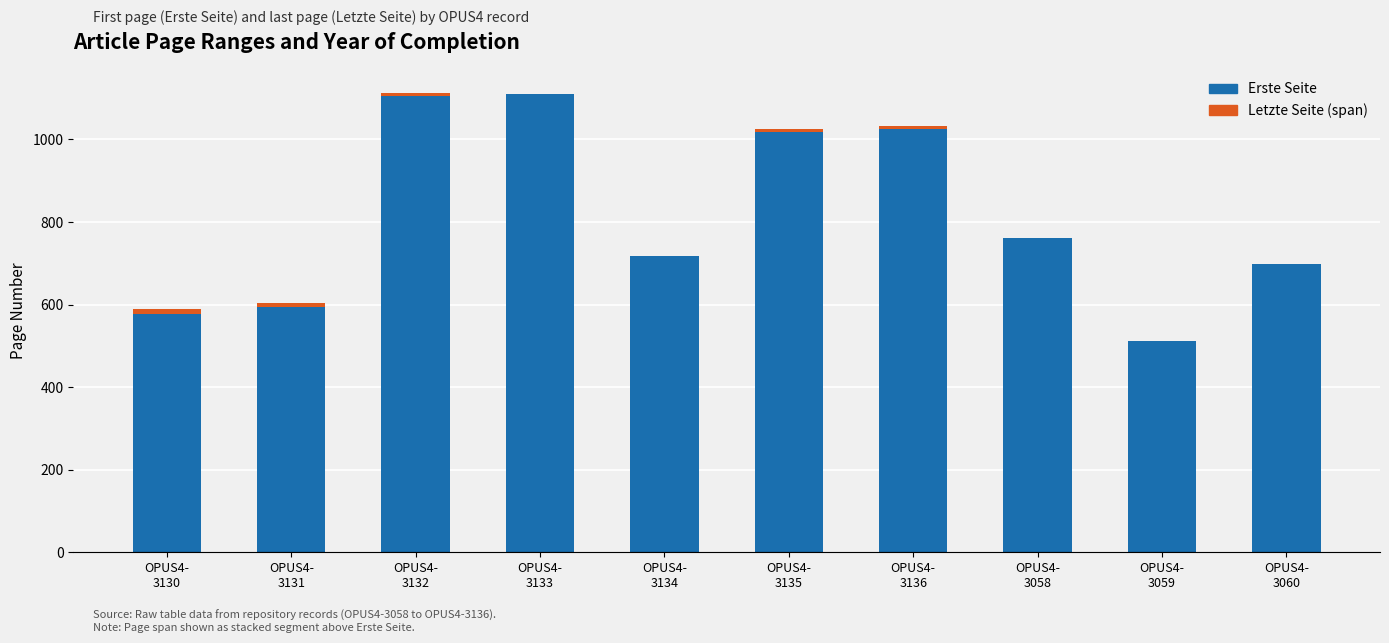

What is the highest value of the Erste Seite series?

1111